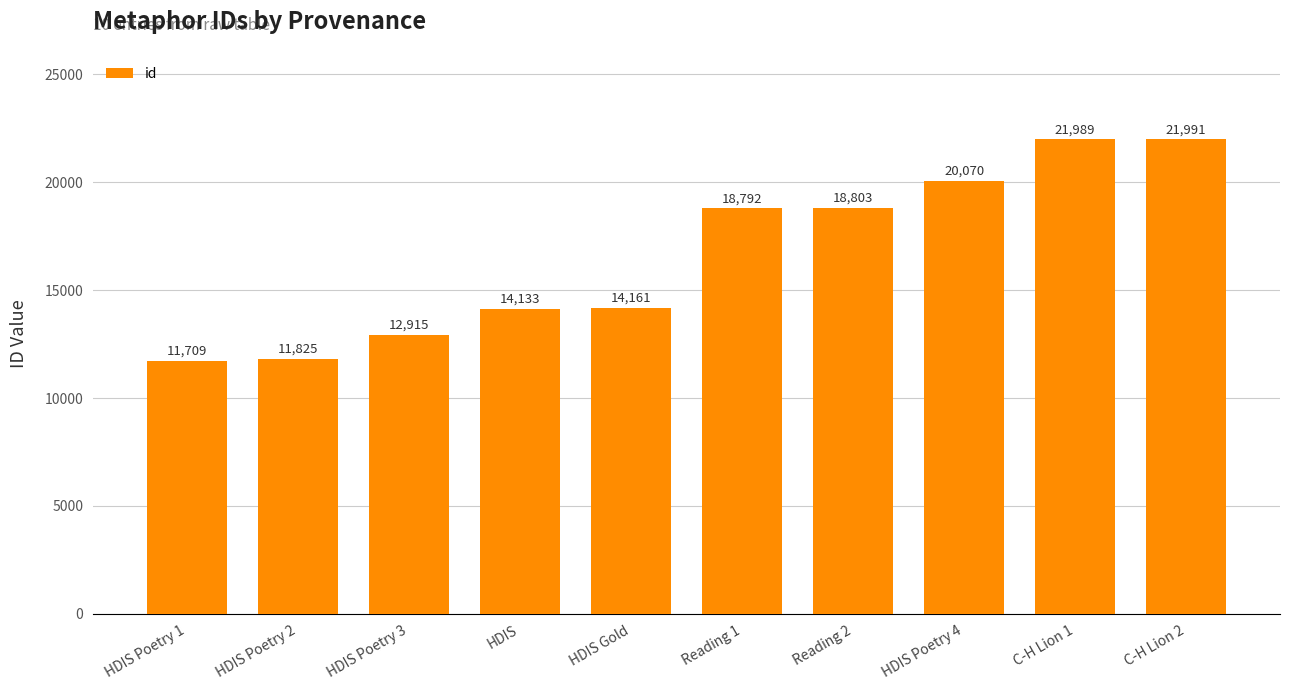

Between HDIS Poetry 4 and C-H Lion 2, which is larger?

C-H Lion 2